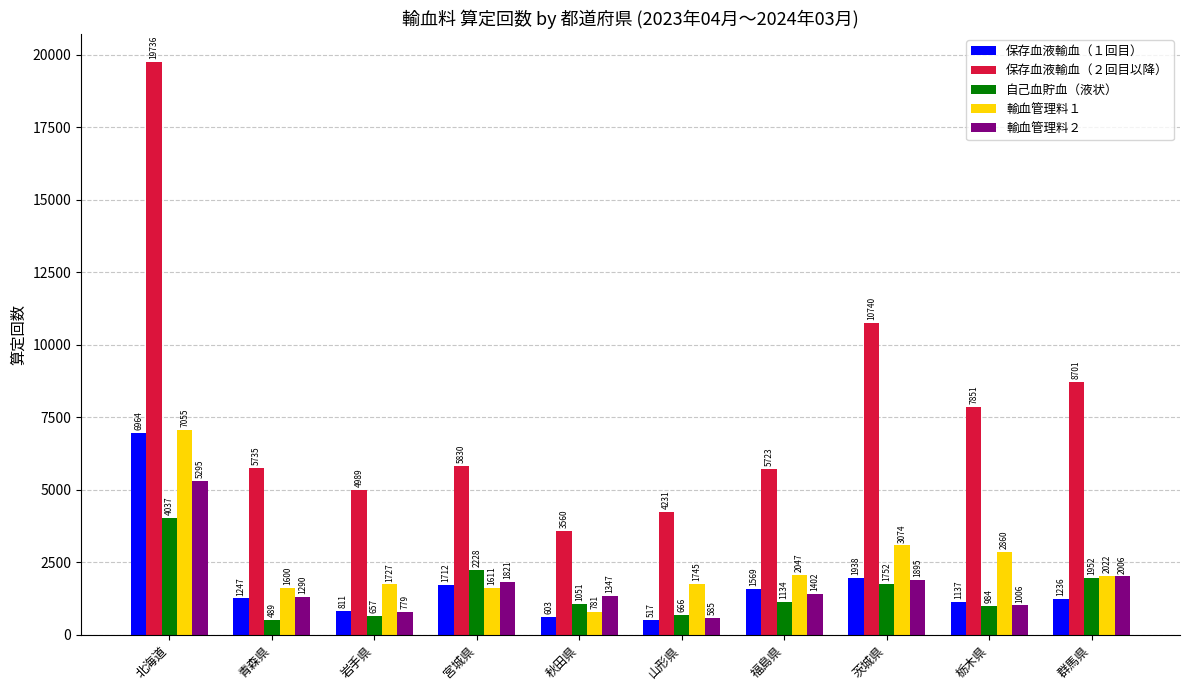

The value of 保存血液輸血（１回目） at 北海道 is 11929. True or false?

False